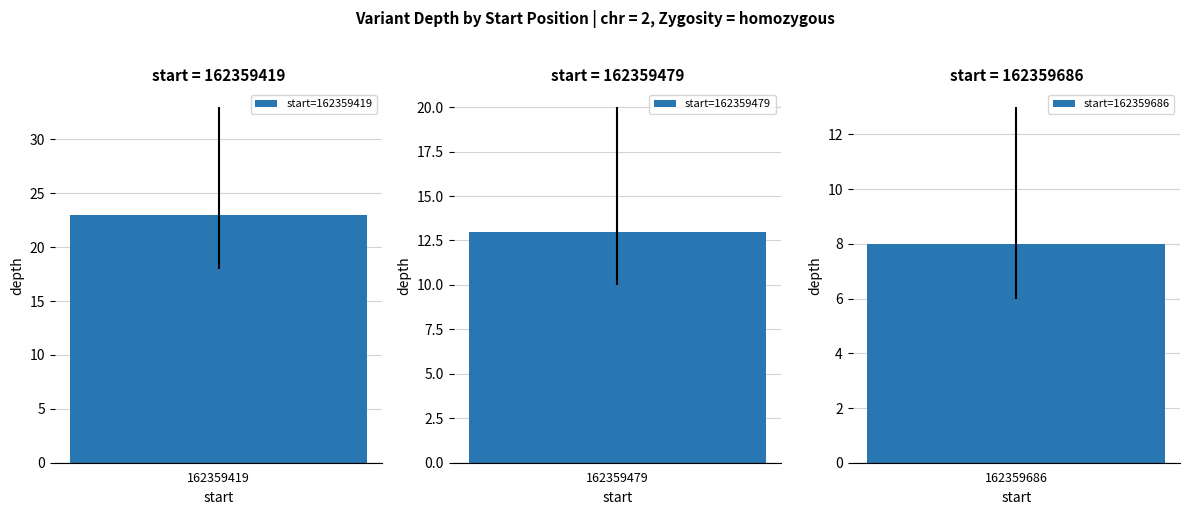

Count the values in the range 8 to 23.

3